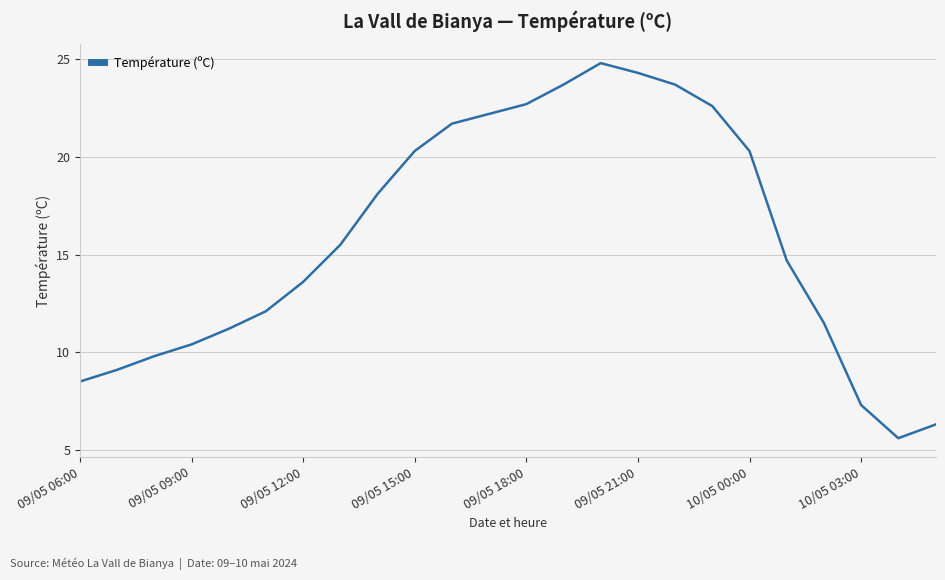

What is the difference between the maximum and minimum values?

19.2